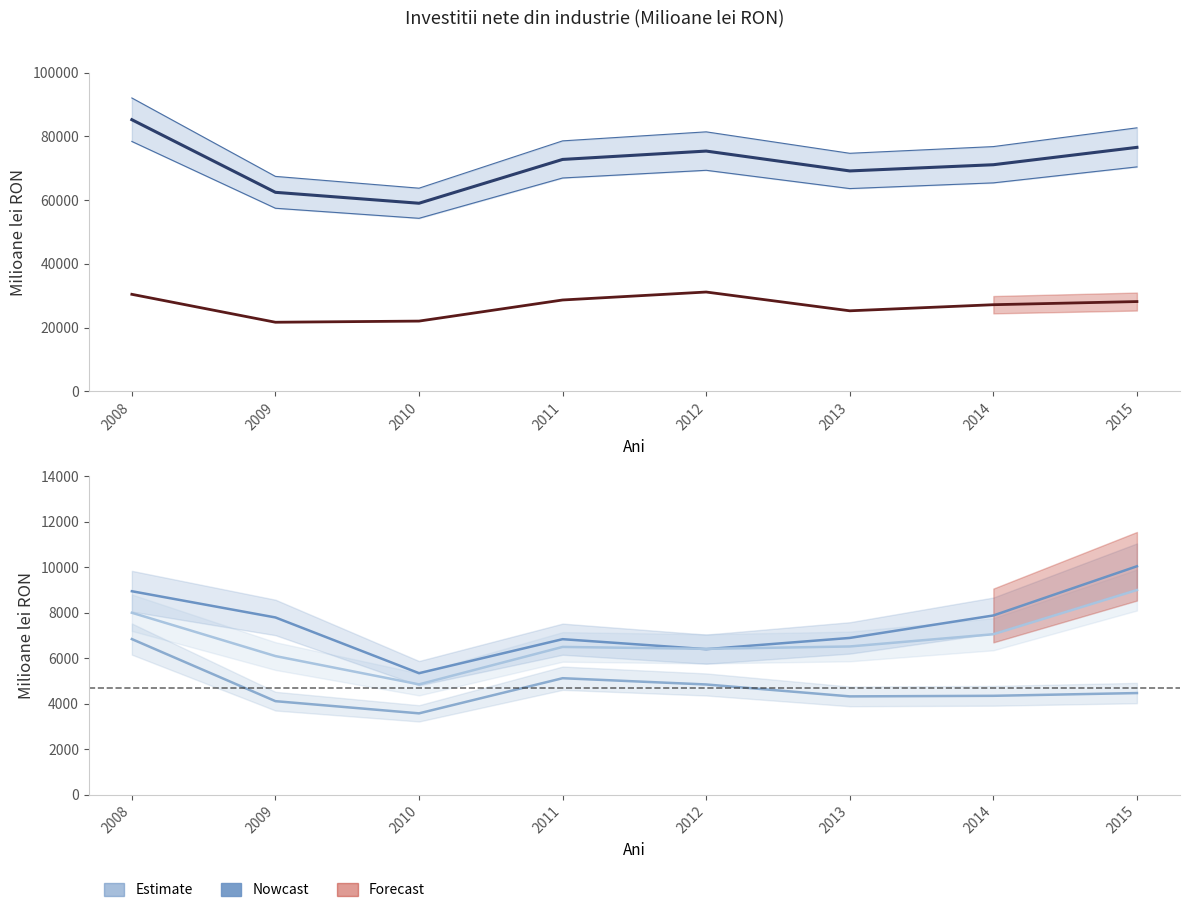

Where does the Reg. NORD-EST series first go above 4470?

2008